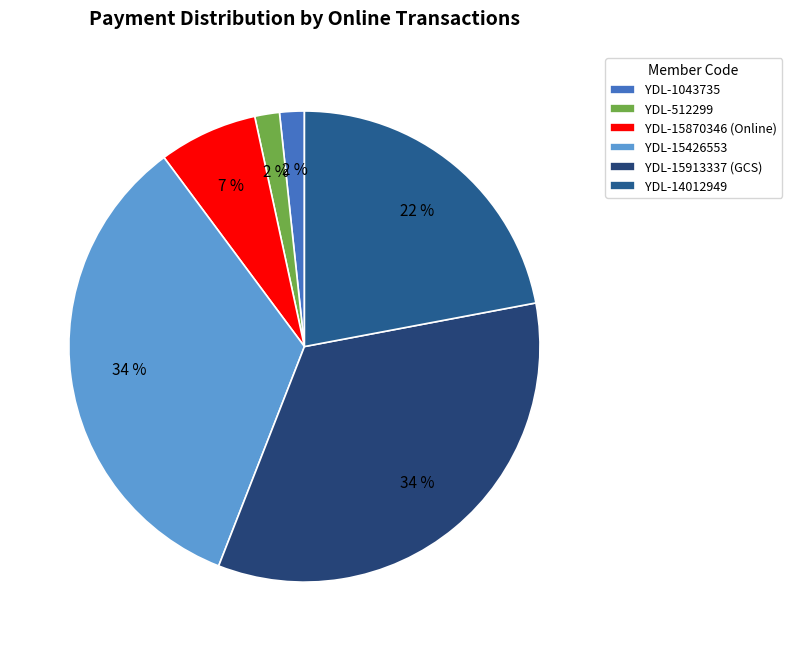

Does any single category account for the majority?

No